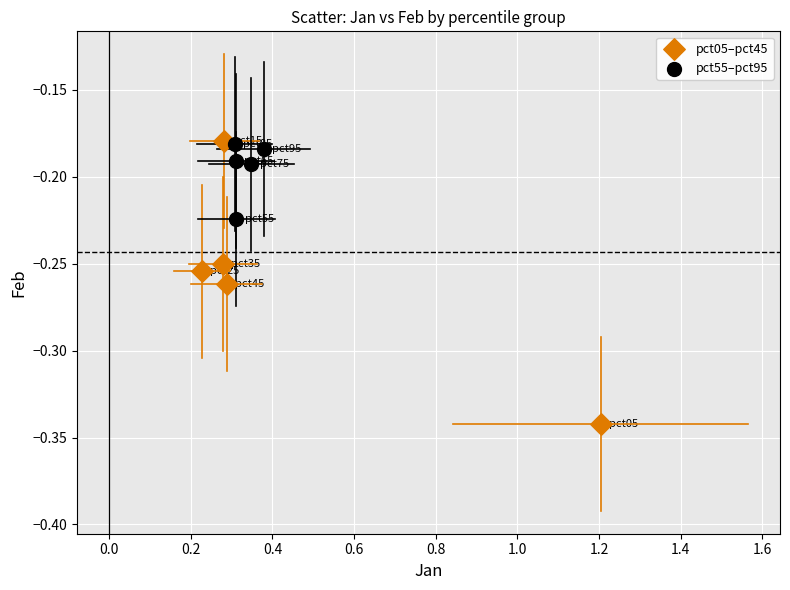

Which series has the widest spread of Y values?

pct05–pct45